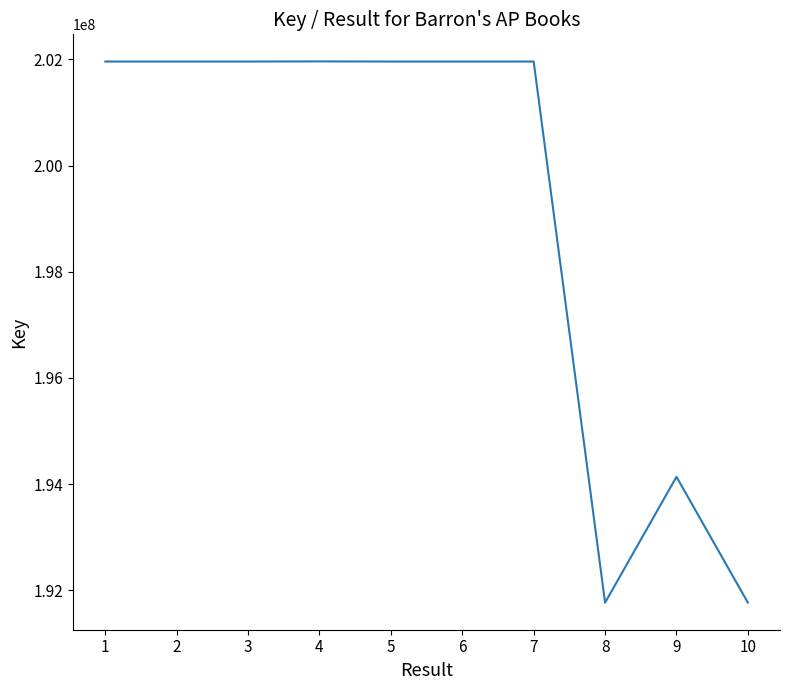

The value at 8 is 343553750. True or false?

False